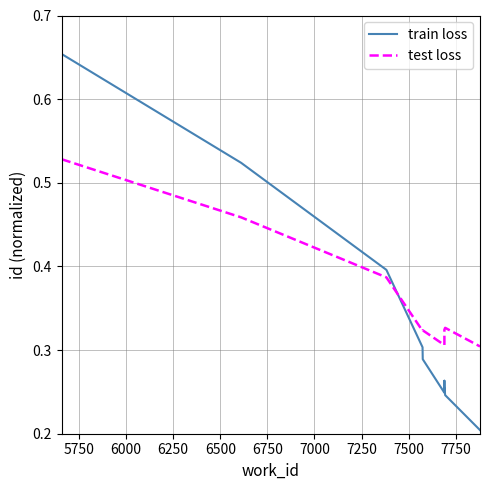

Which series has the widest spread of values?

train loss